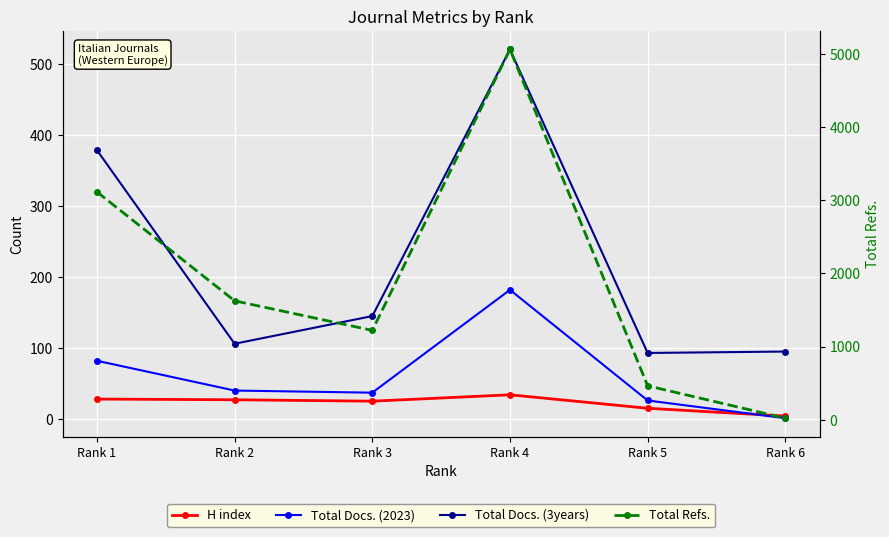

Between Rank 2 and Rank 3, which series saw the biggest shift?

Total Refs.